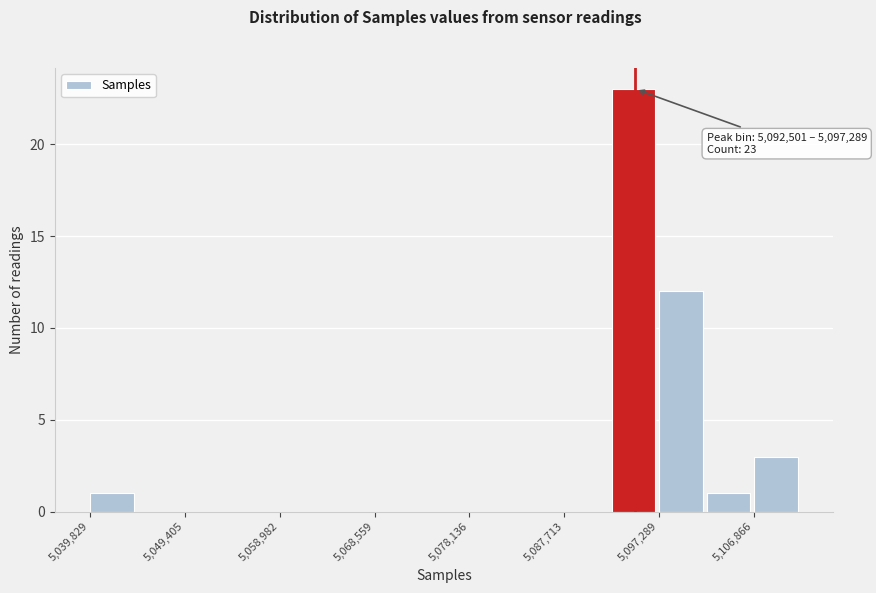

Which range on the x-axis has the tallest bar?

5093000 to 5097000